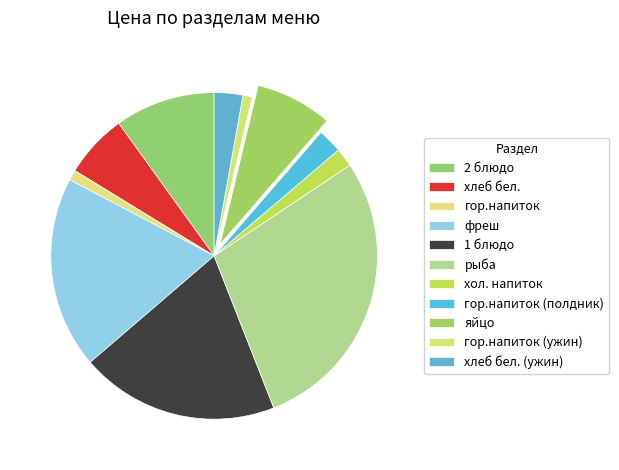

Count the number of slices in the pie.

11